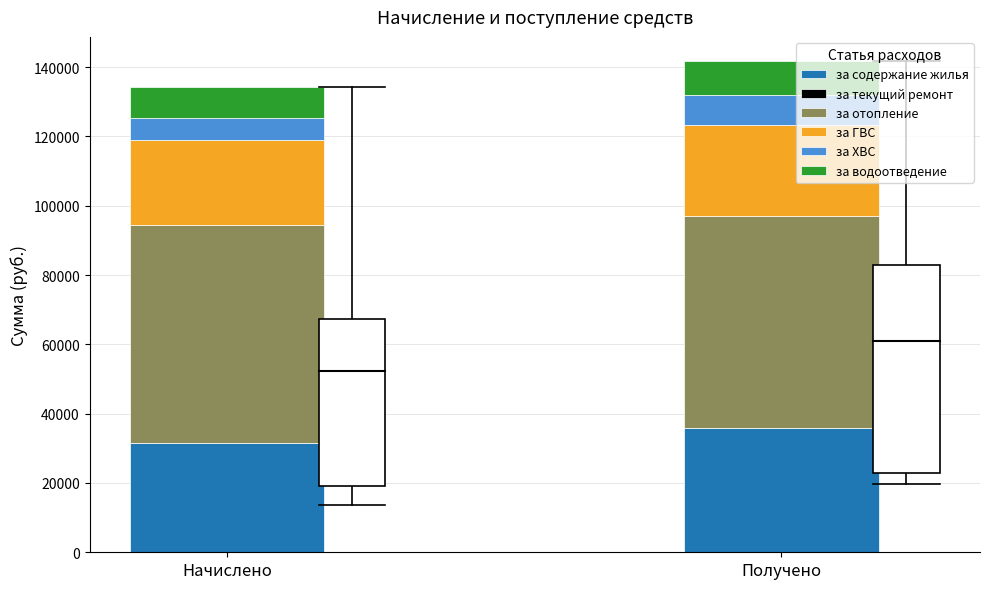

Reading left to right, list the values for the за содержание жилья series.

Начислено=31519.3	Получено=35843.9